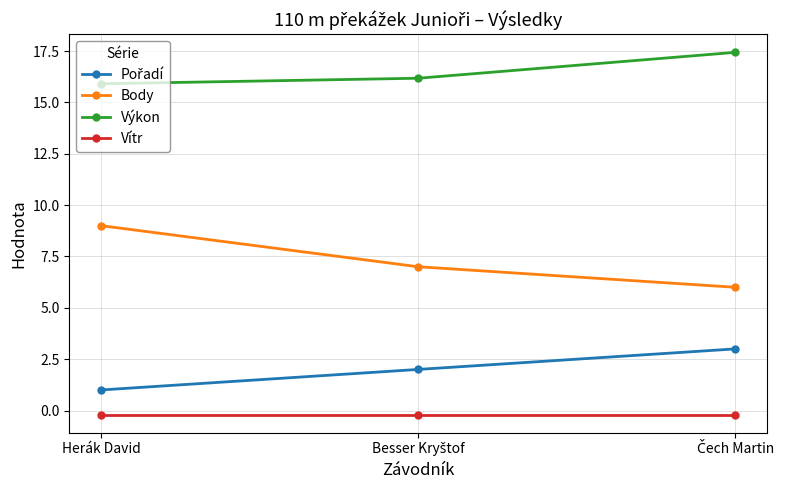

True or false: Body has a value of 2.6 at Herák David.

False